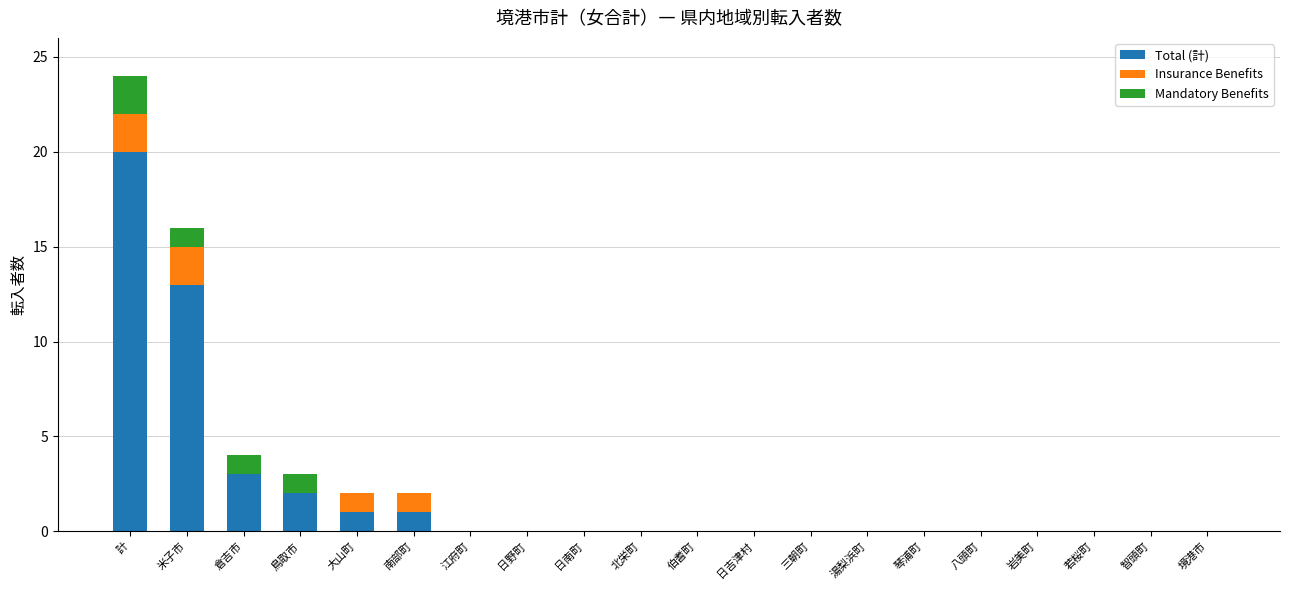

True or false: Total (計) has a value of 10 at 智頭町.

False